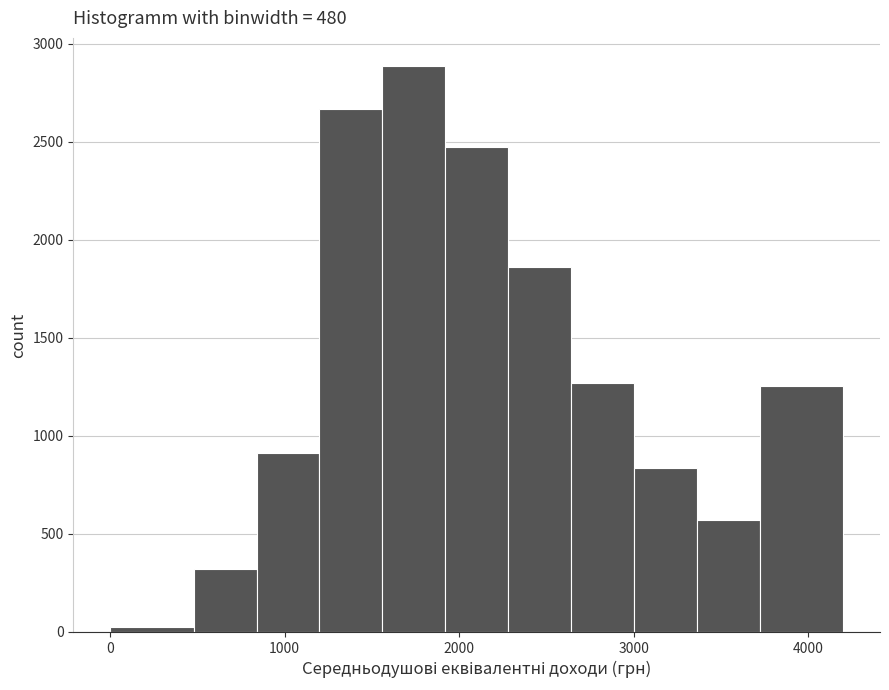

Around what value on the x-axis is the tallest bar? Give the approximate position of its centre, as read against the axis.

1700